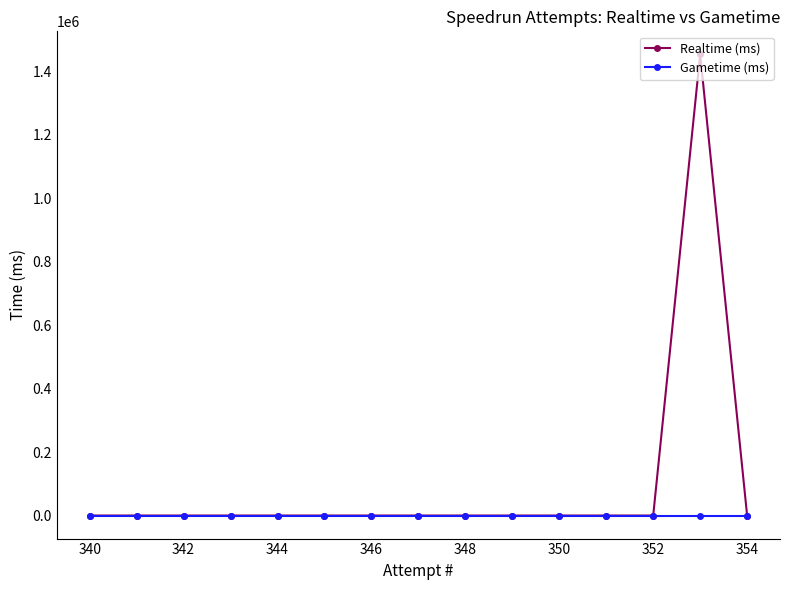

Does the chart display data point markers on the line(s)?

Yes